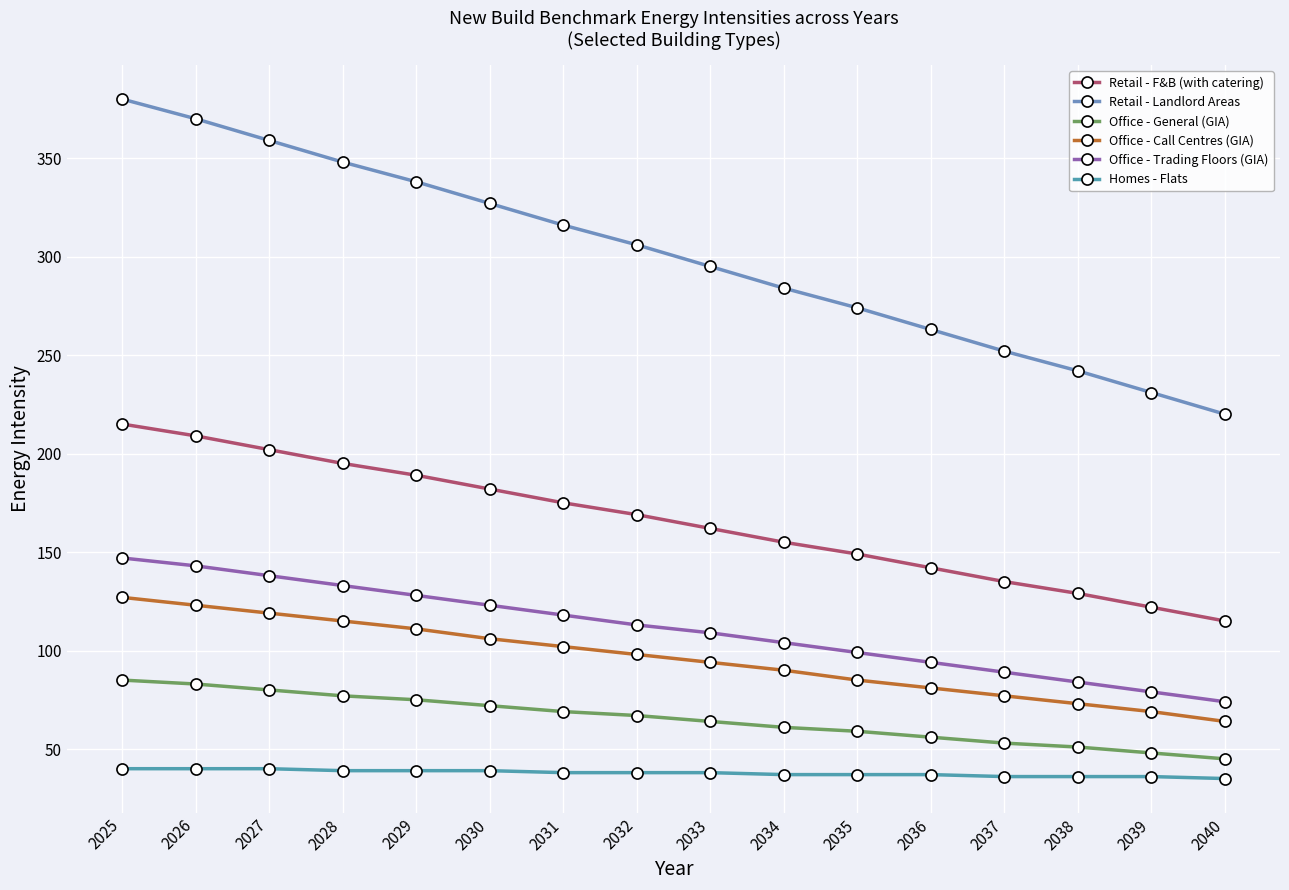

Does the chart have visible grid lines?

Yes